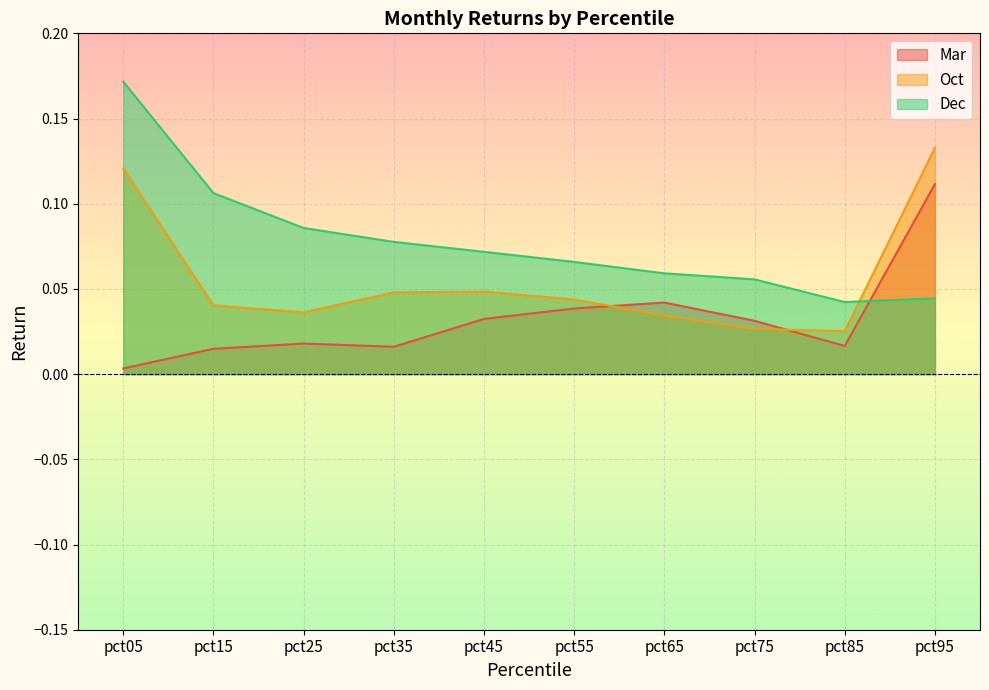

What is the difference between the highest and lowest values at pct25?

0.1